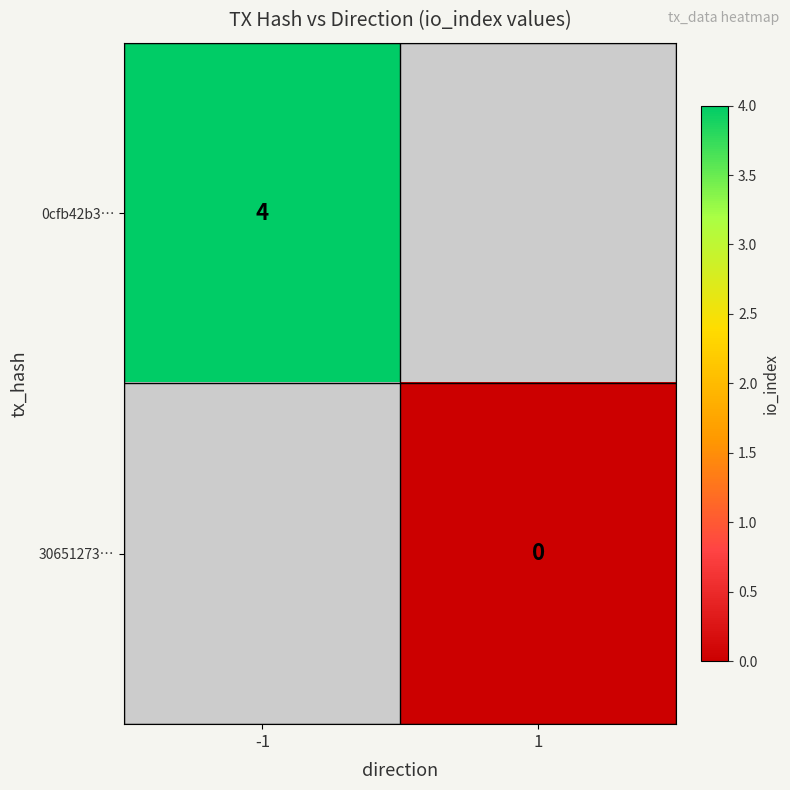

True or false: 0cfb42b3… has a value of 4 at -1.

True